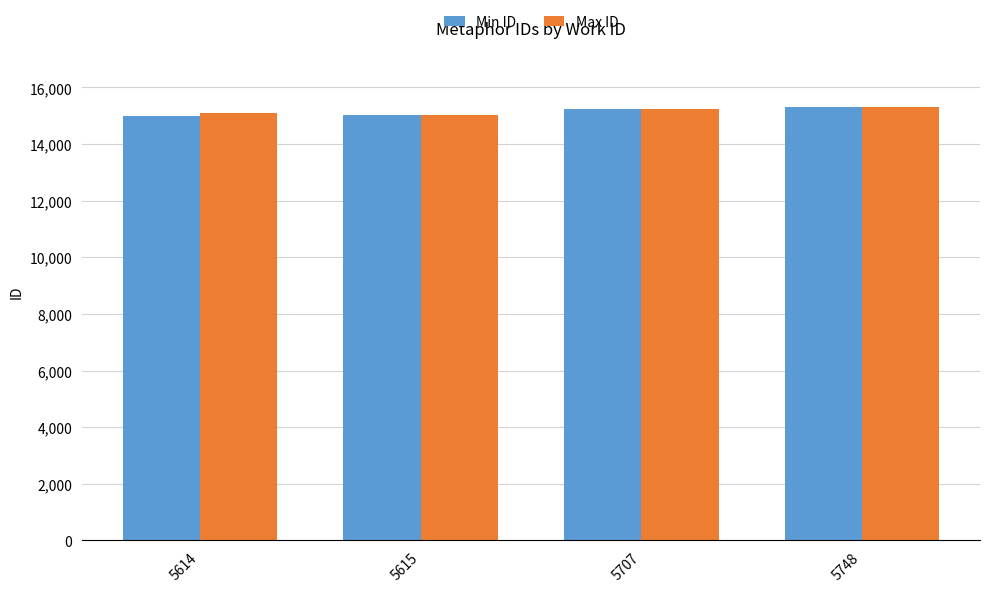

What is the sum of the Min ID values at 5614 and 5707?

30234